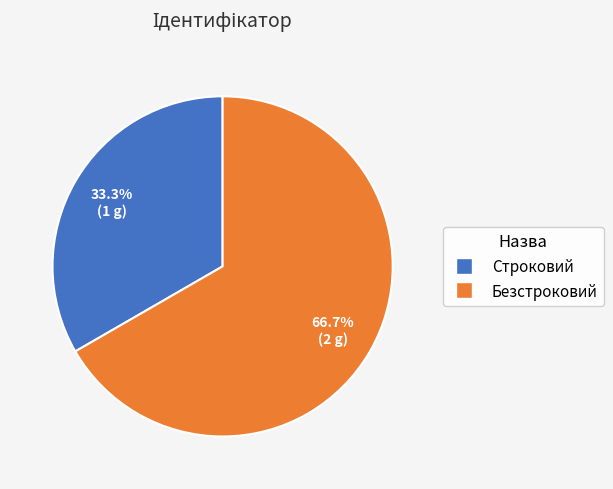

Combined, do Безстроковий and Строковий account for over 50%?

Yes